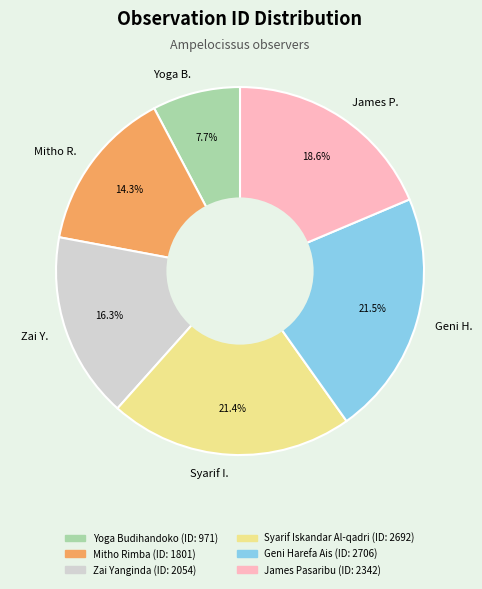

What is the ratio of the value at Zai Y. to the value at Yoga B.?

2.1